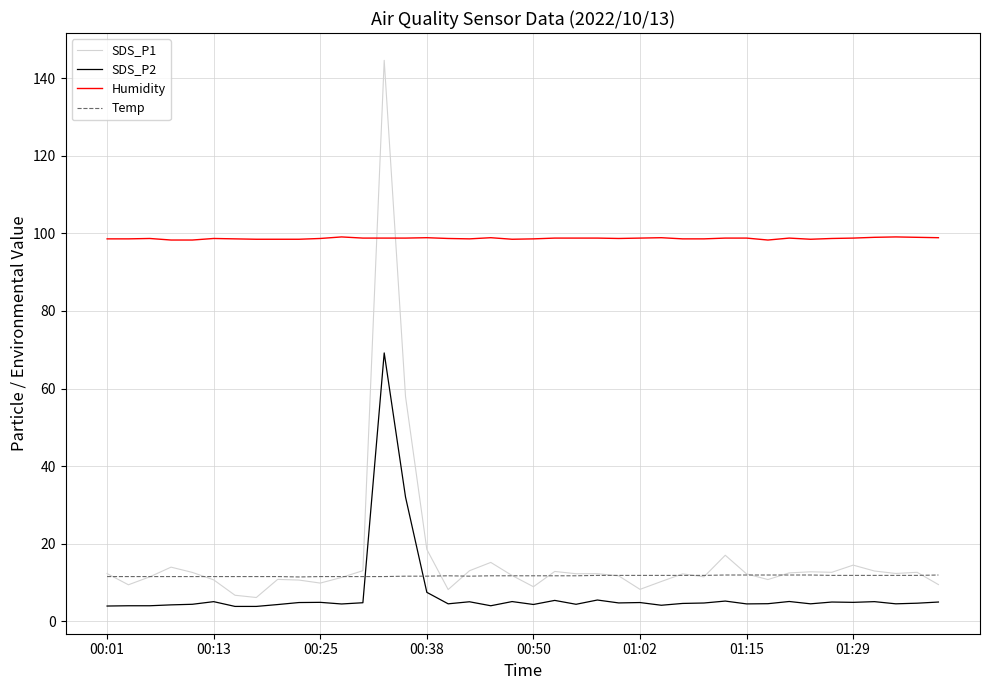

True or false: Humidity and Temp cross at least once.

False